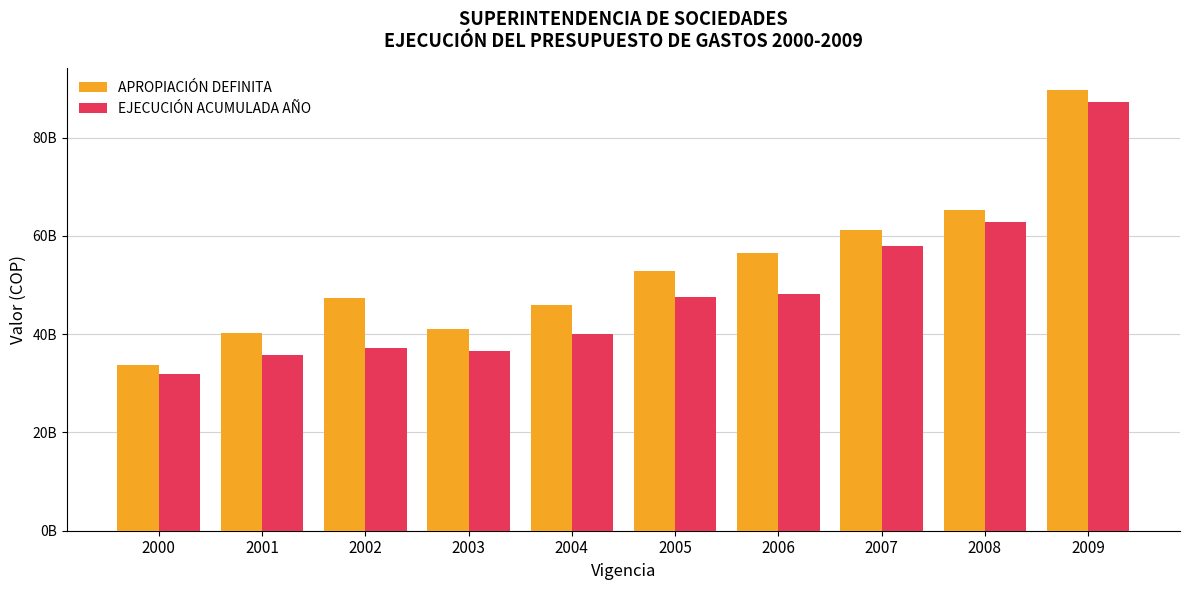

What are all the series names shown in the legend?

APROPIACIÓN DEFINITA, EJECUCIÓN ACUMULADA AÑO